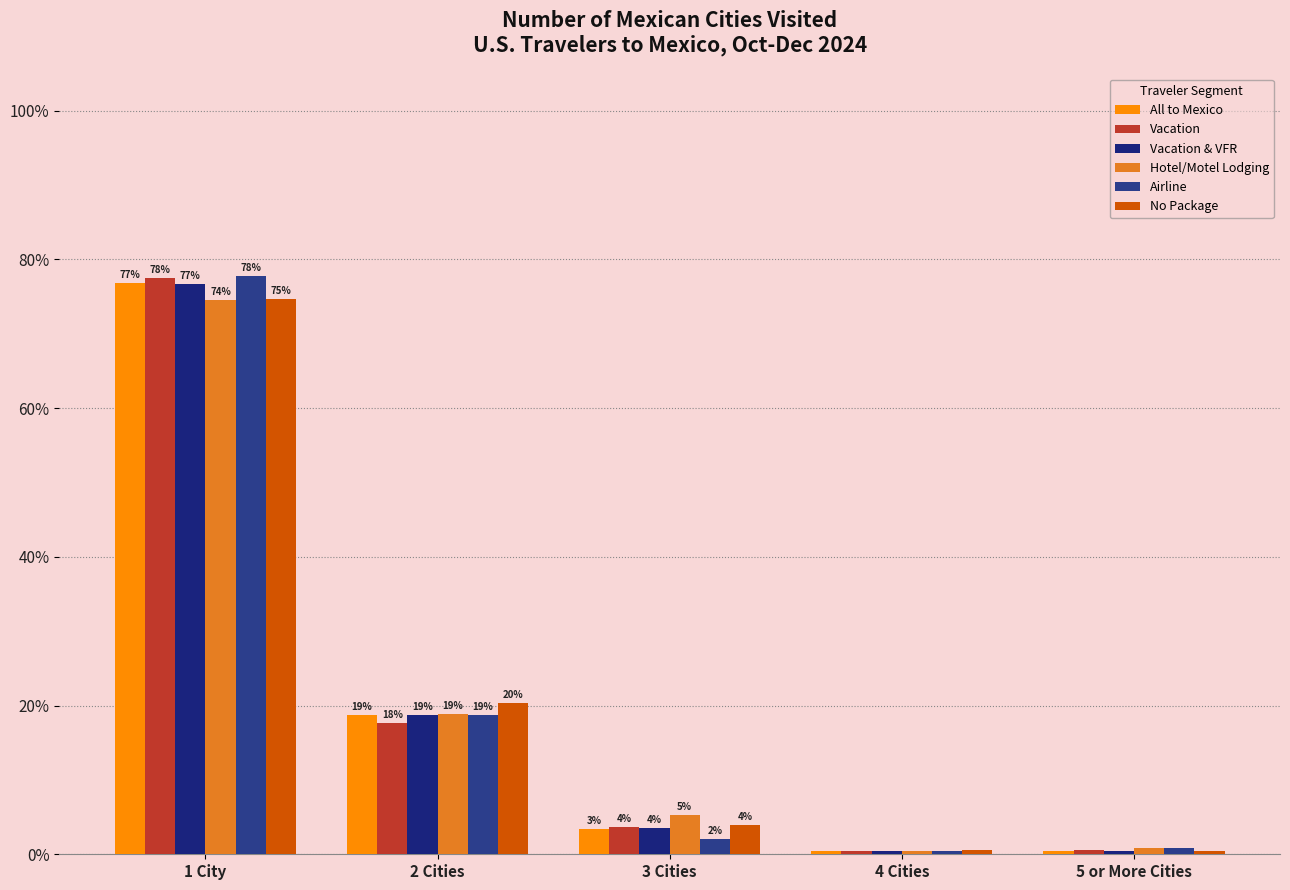

At 5 or More Cities, list the series in order from smallest to largest.

All to Mexico, Vacation & VFR, No Package, Vacation, Hotel/Motel Lodging, Airline